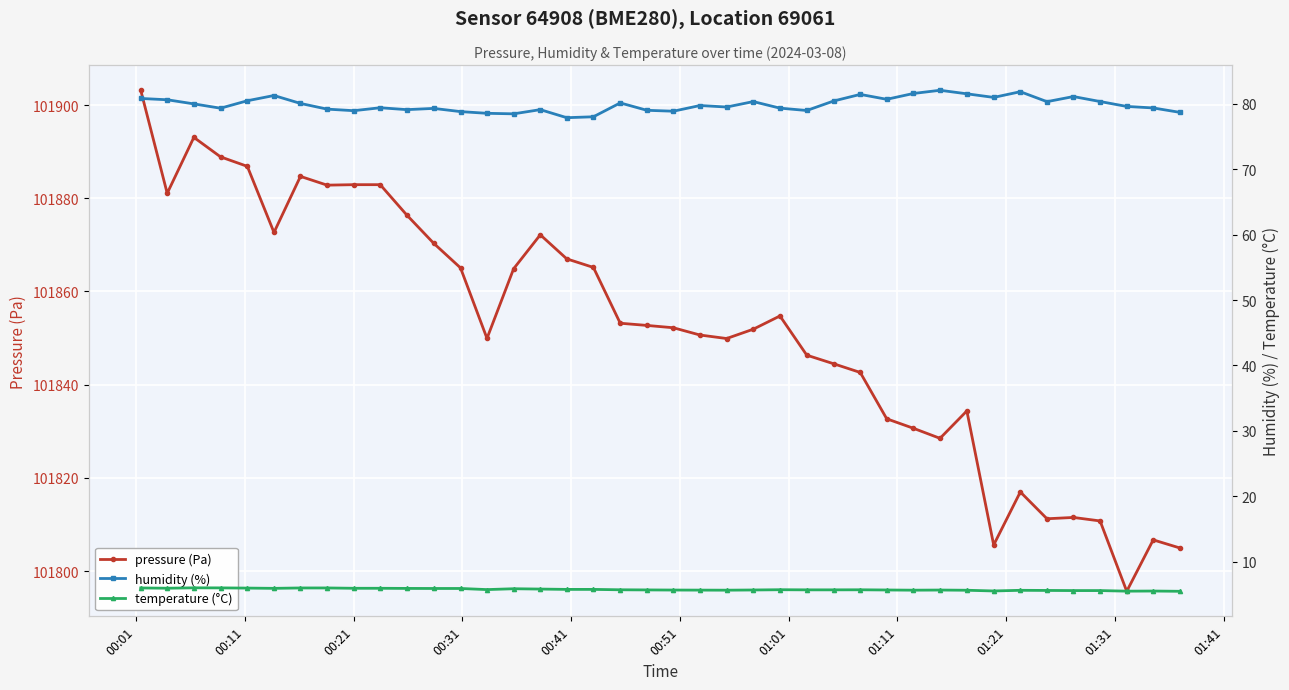

What is the value of the pressure (Pa) point at the 21st from the left?

101852.2